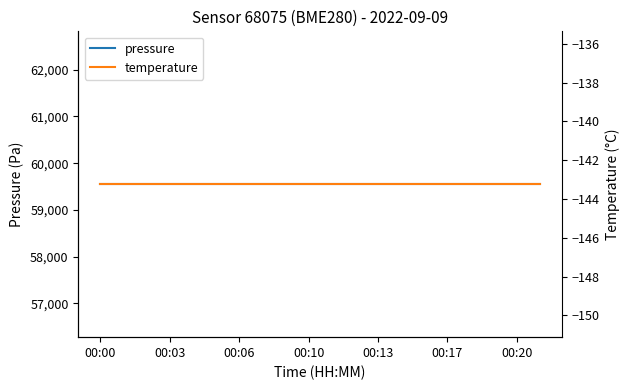

True or false: pressure has more than 2 interior local peaks.

False